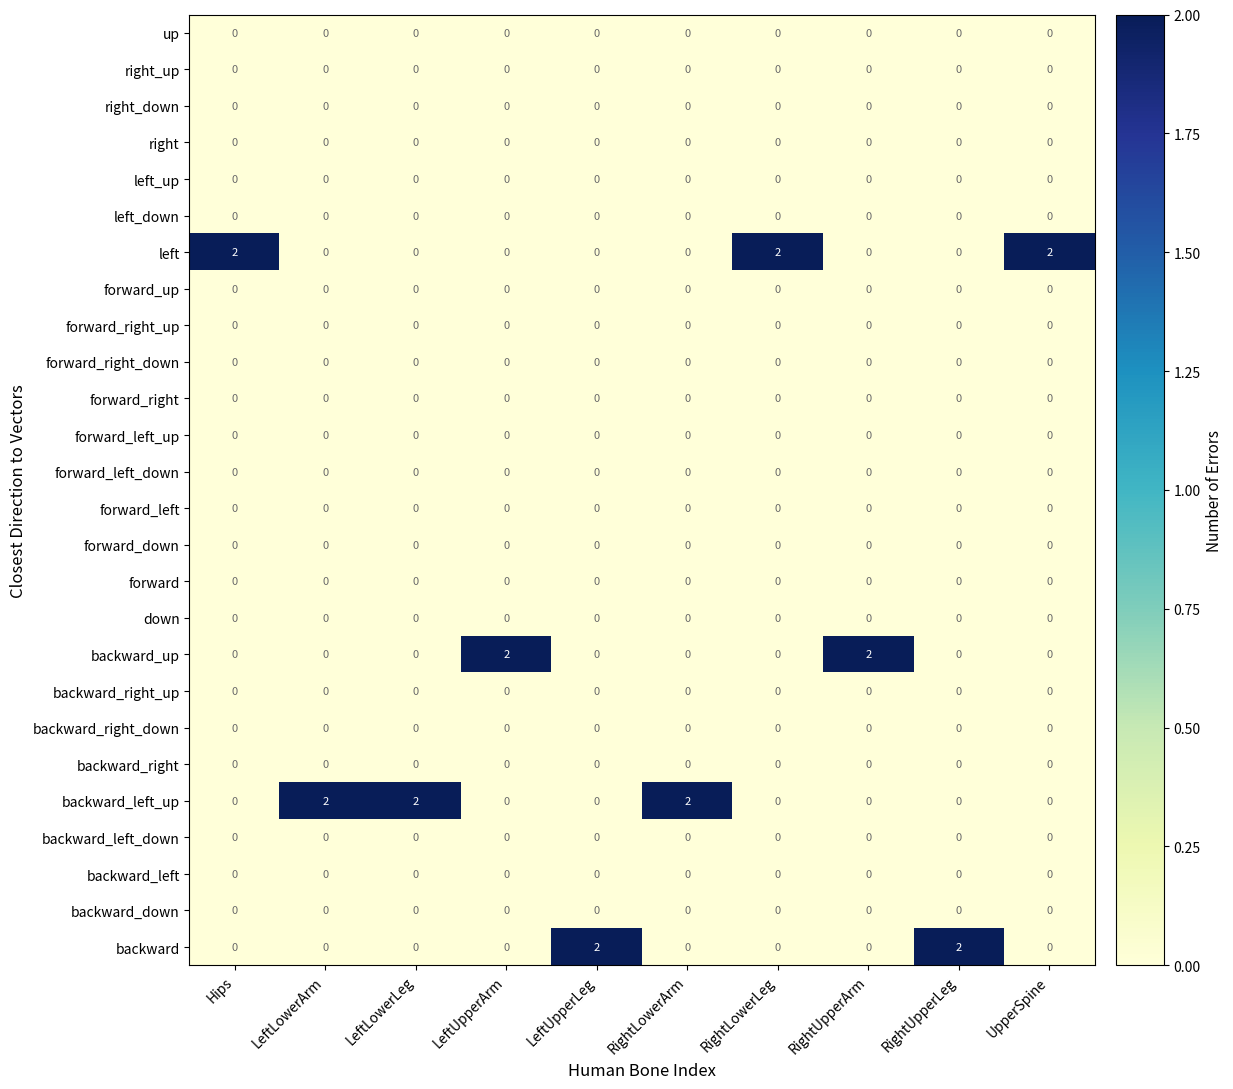

True or false: right_down has a value of 0 at LeftUpperLeg.

True